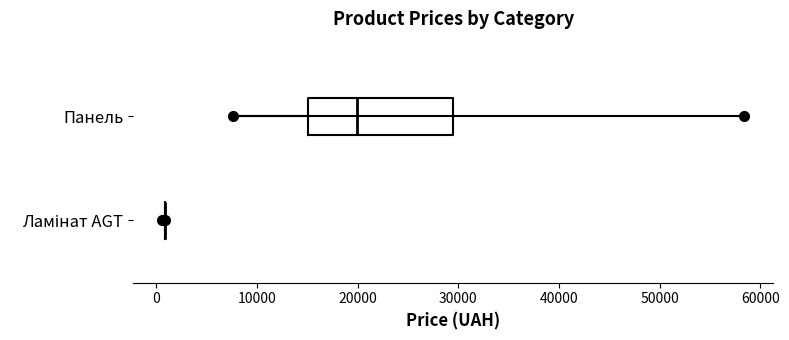

Reading bottom to top, transcribe this box plot: for each box, give where its median line is, the range the box spans, and where its two whiskers end, as read against the x-axis. The values are not printed on the chart, so give them approximately, as read against the axis.

Ламінат AGT: box collapsed to a line at 1000, whiskers 1000 to 1000
Панель: median 20000, box 15000 to 29000, whiskers 8000 to 30000